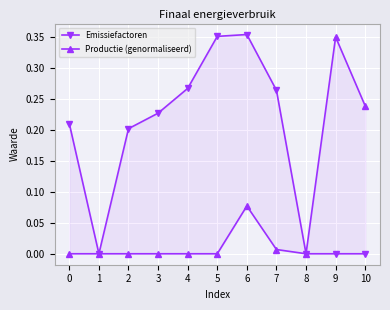

At which category does Emissiefactoren reach its first local valley?

1